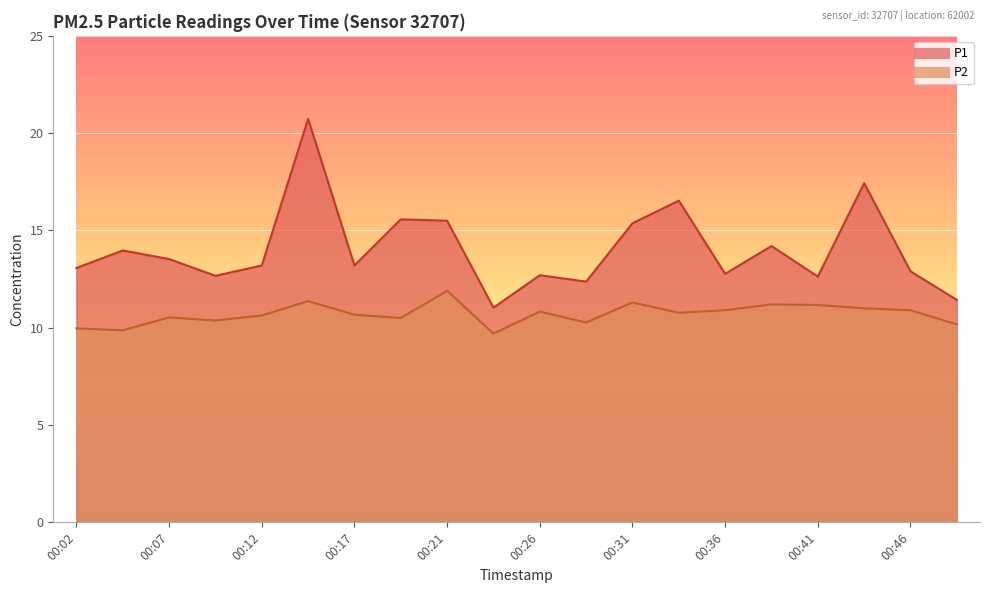

Between 00:14 and 00:21, which series saw the biggest shift?

P1